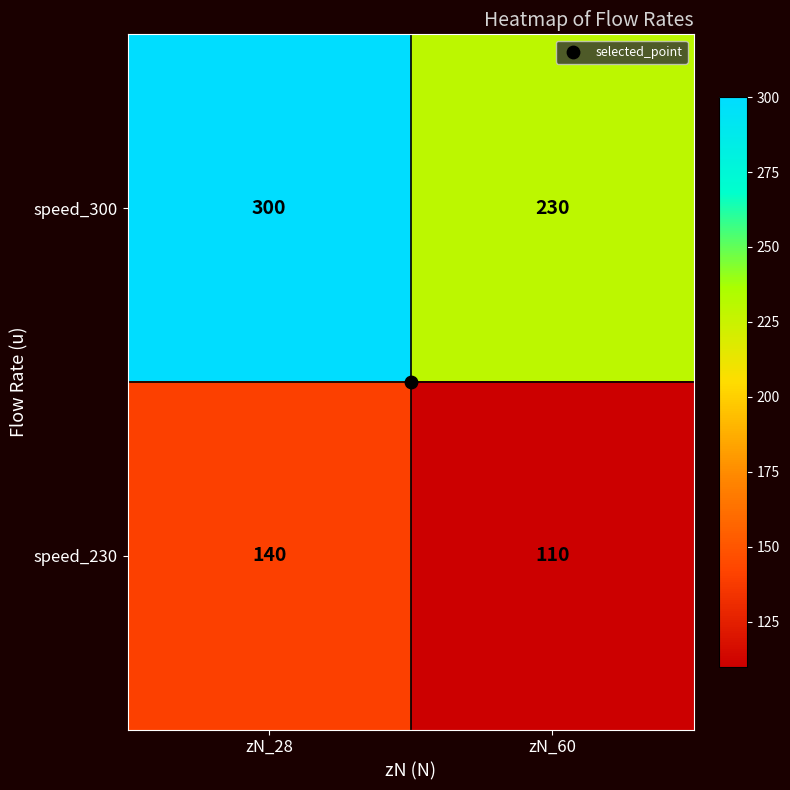

List the series in order of their peak value, highest first.

speed_300, speed_230